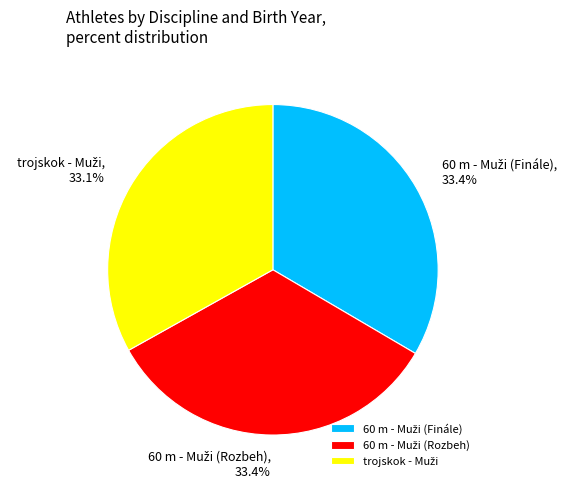

Does any single category account for the majority?

No